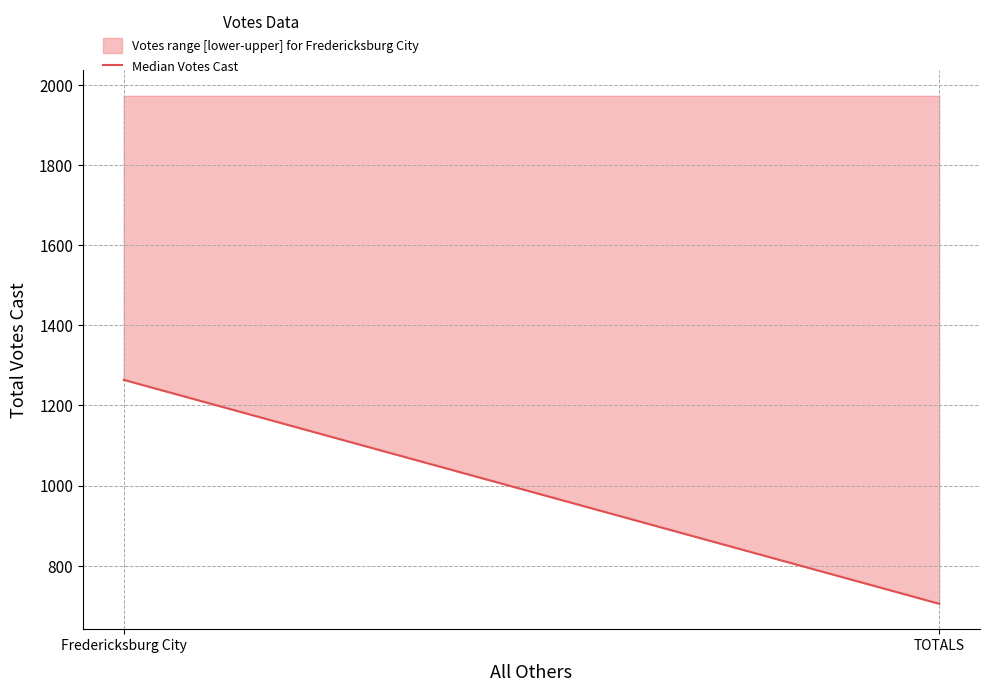

Between TOTALS and Fredericksburg City, which is larger?

Fredericksburg City